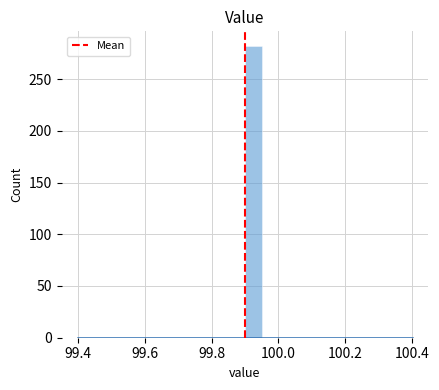

Read against the x-axis, roughly where is the centre of the tallest bar?

99.92